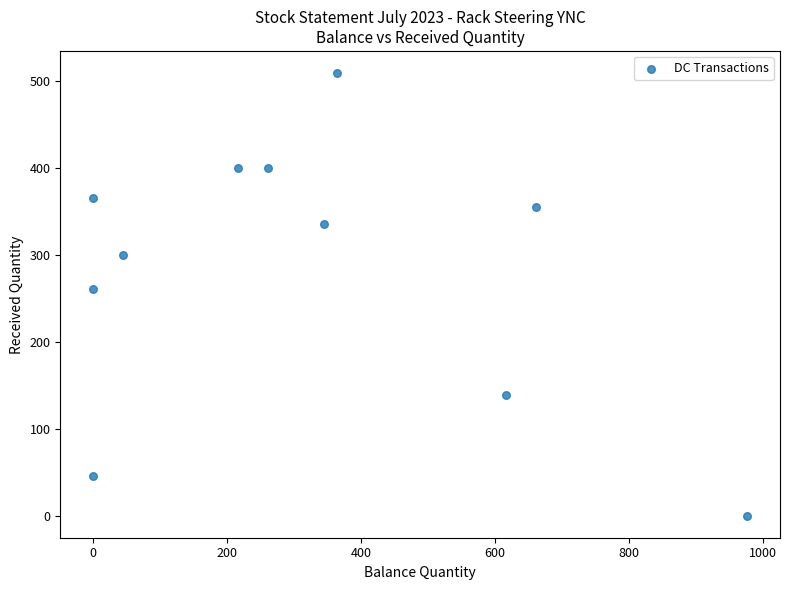

What Y value in the scatter plot is closest to 254?

261